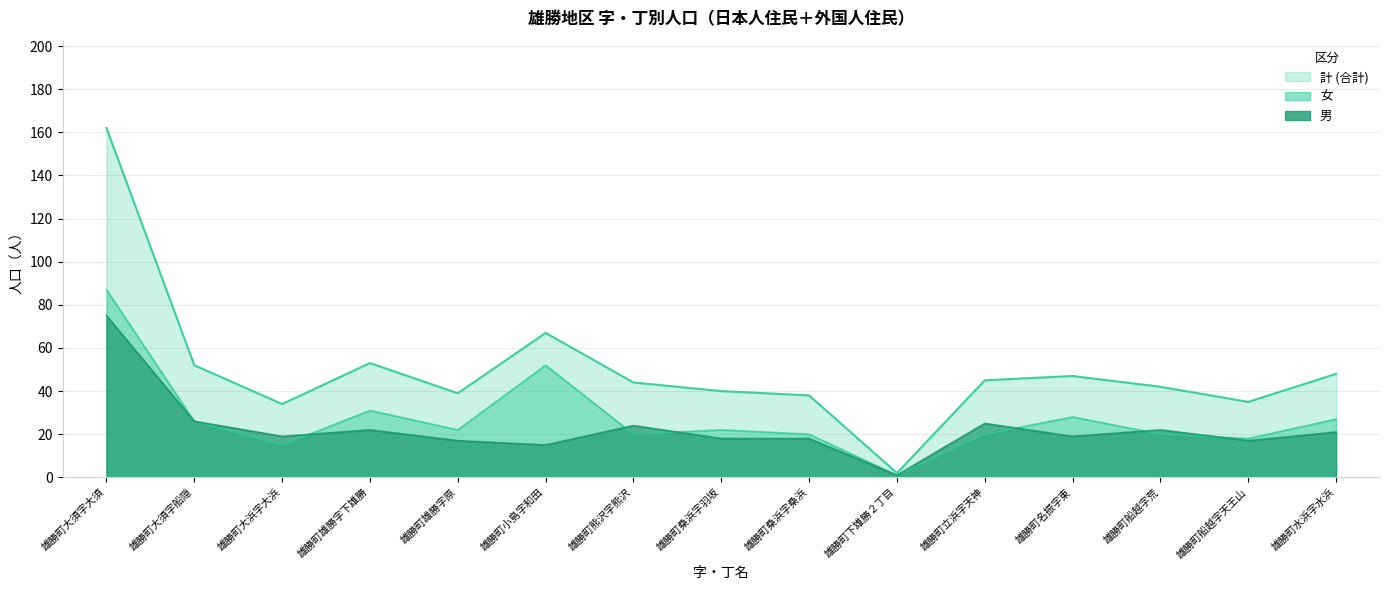

How many categories are shown in the chart?

15